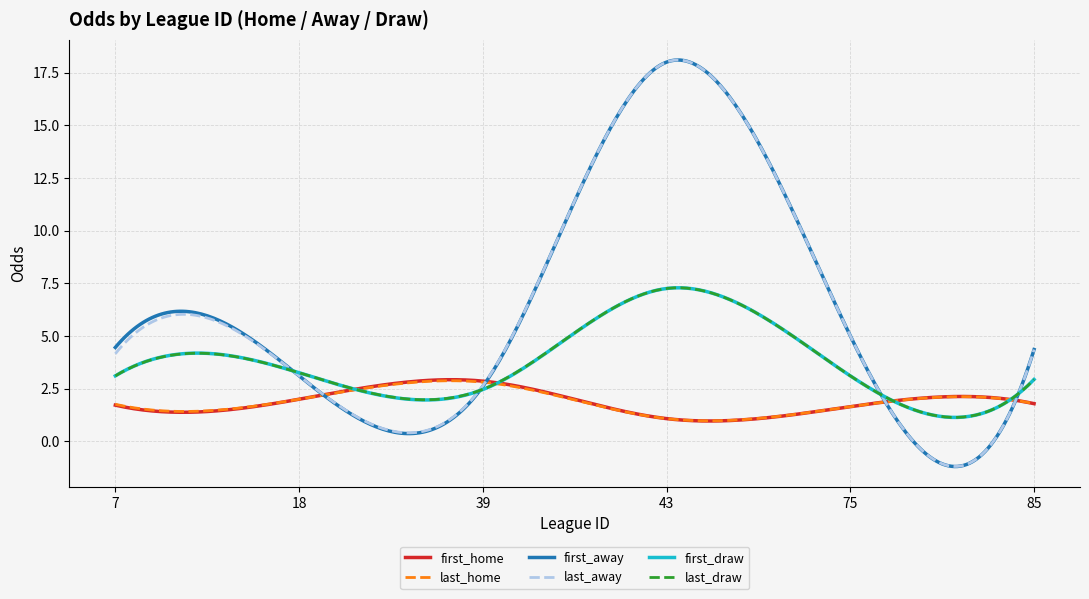

What is the maximum value for first_away?

18.1